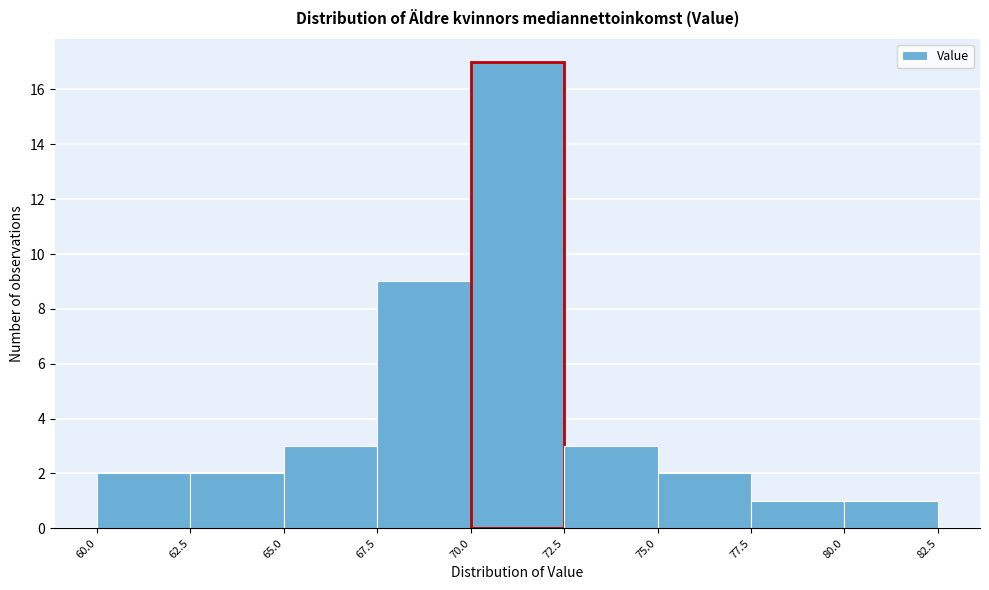

How tall is the bar that spans 72.5 to 75.0 on the x-axis? The values are not printed on the chart, so give them approximately, as read against the axis.

3